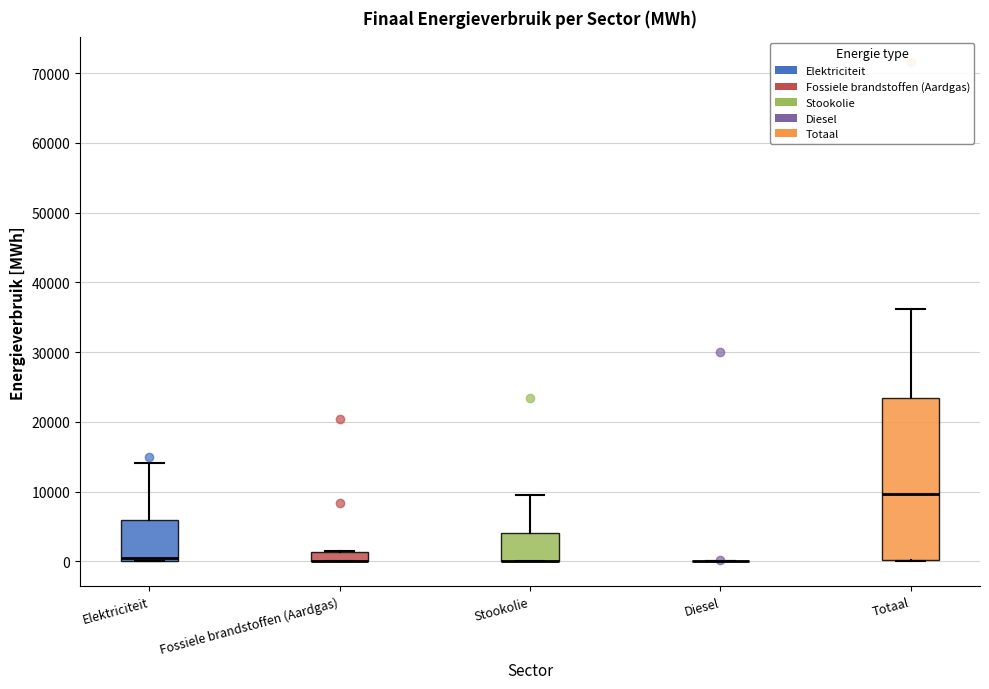

Which box is the tallest, from its lower edge to its upper edge?

Totaal